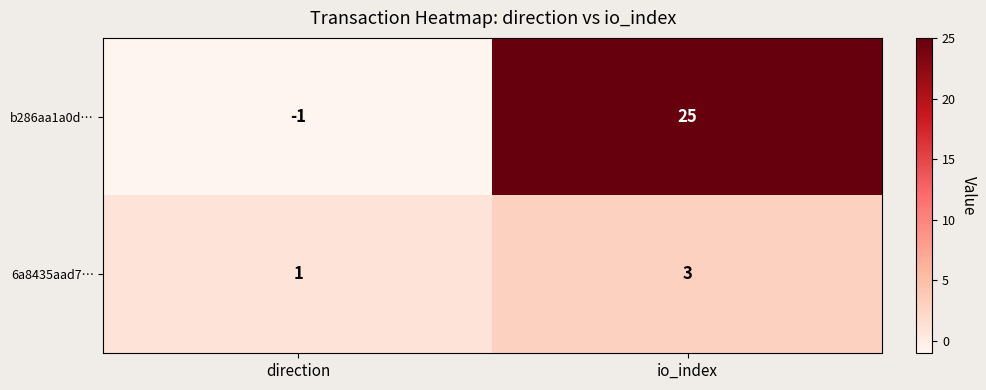

Reading left to right, extract all data points from this chart.

b286aa1a0d…: -1	25
6a8435aad7…: 1	3